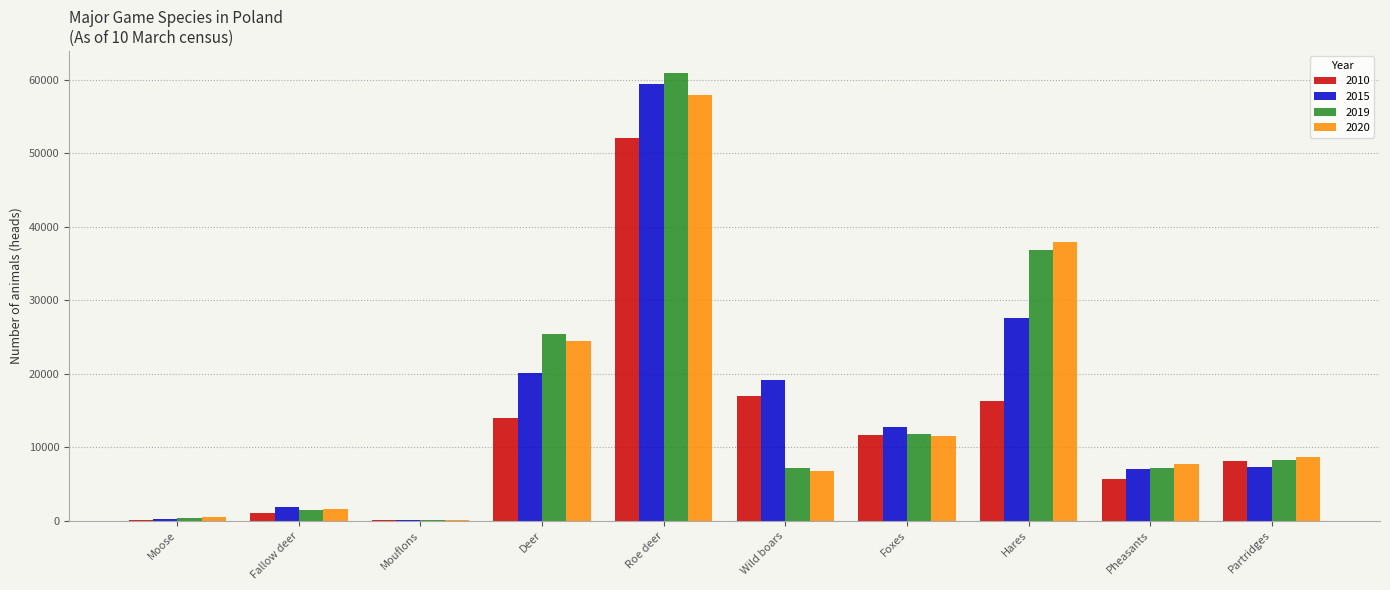

True or false: 2020 has a value of 9025 at Wild boars.

False